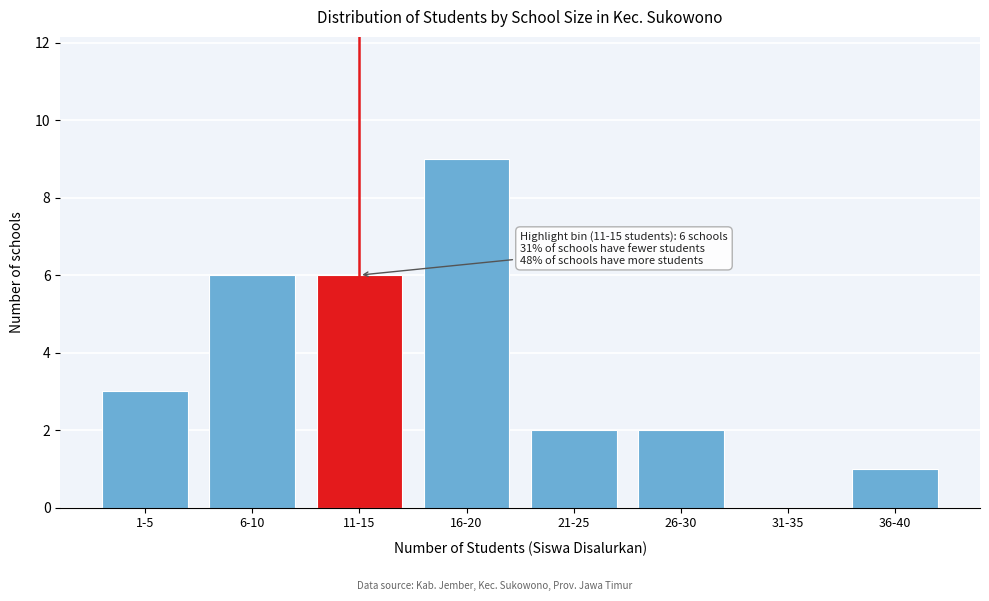

Reading left to right, transcribe all the data shown in this chart.

1-5=3	6-10=6	11-15=6	16-20=9	21-25=2	26-30=2	31-35=0	36-40=1